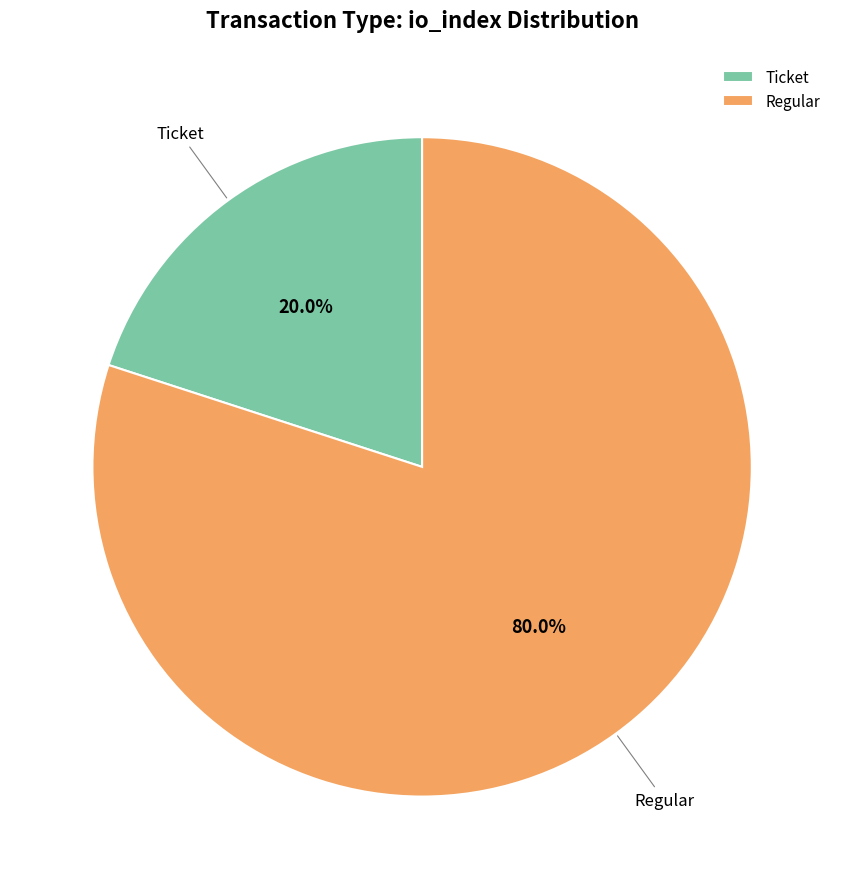

Which slice represents more than half of the pie?

Regular